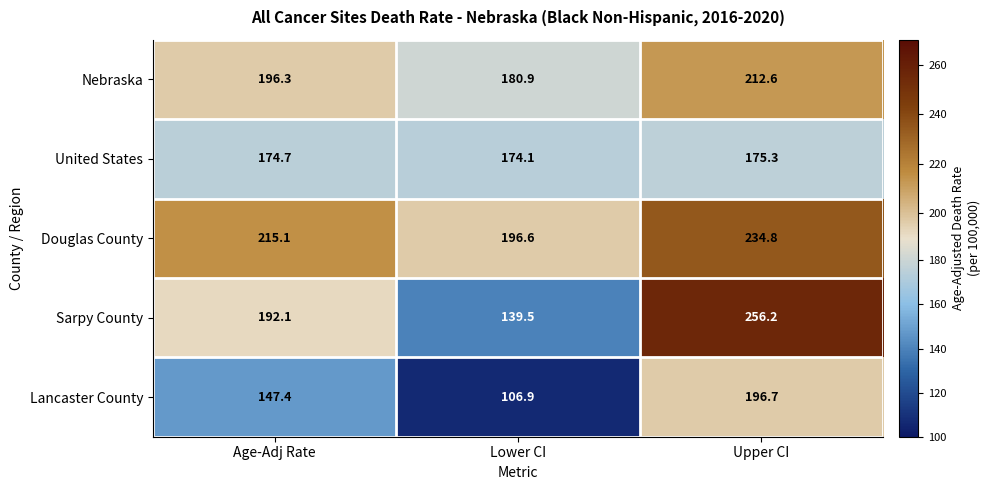

At Upper CI, list the series in order from smallest to largest.

United States, Lancaster County, Nebraska, Douglas County, Sarpy County